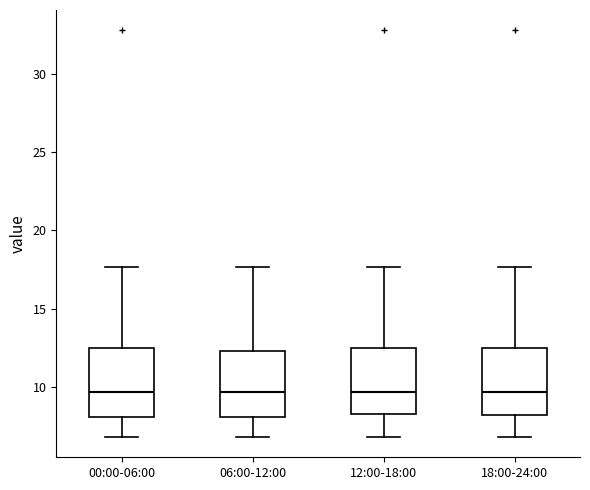

Reading left to right, transcribe this box plot: for each box, give where its median line is, the range the box spans, and where its two whiskers end, as read against the y-axis. The values are not printed on the chart, so give them approximately, as read against the axis.

00:00-06:00: median 9.5, box 8.0 to 12.5, whiskers 7.0 to 17.5
06:00-12:00: median 9.5, box 8.0 to 12.5, whiskers 7.0 to 17.5
12:00-18:00: median 9.5, box 8.5 to 12.5, whiskers 7.0 to 17.5
18:00-24:00: median 9.5, box 8.0 to 12.5, whiskers 7.0 to 17.5